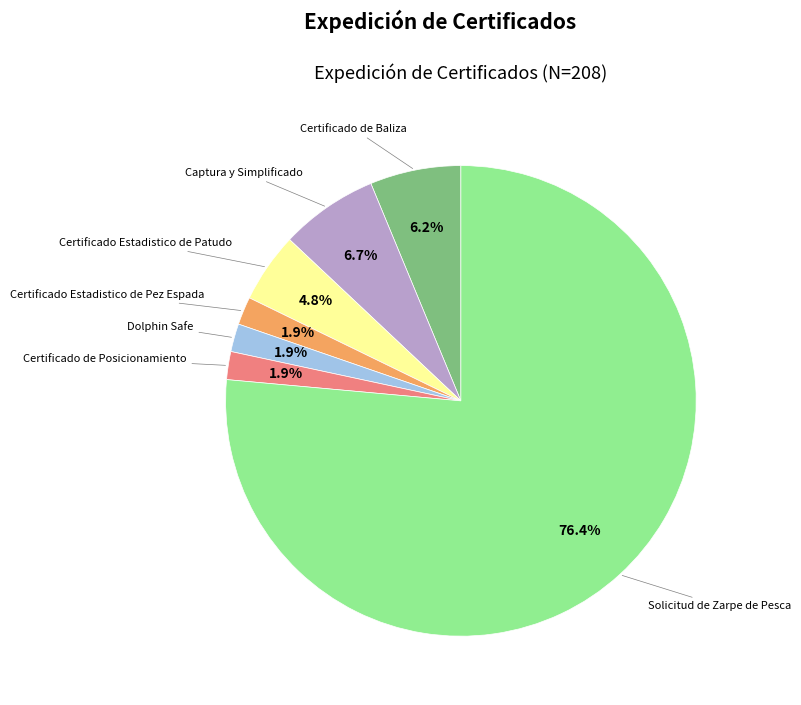

Does any single category account for the majority?

Yes